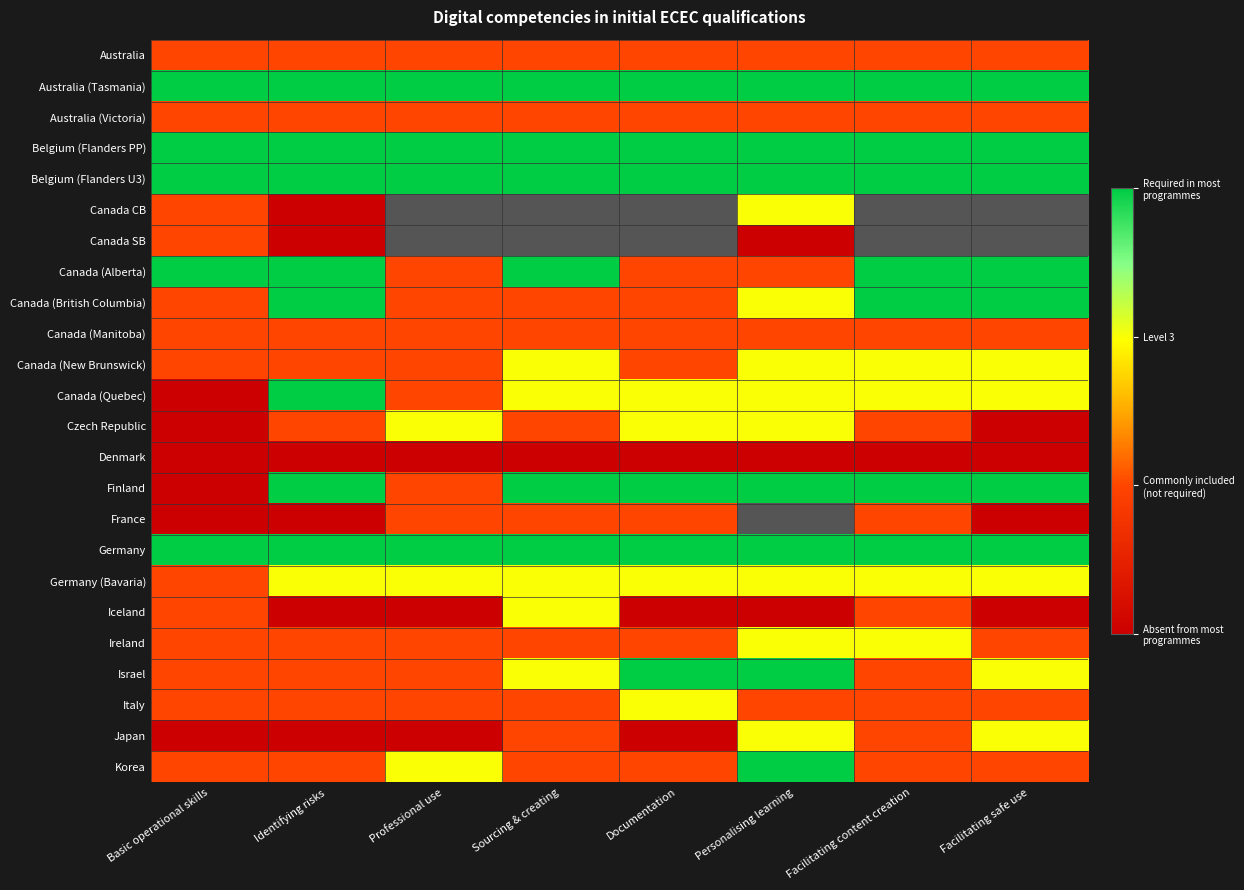

Which category has the lowest value in the Canada (Quebec) series?

Basic operational skills